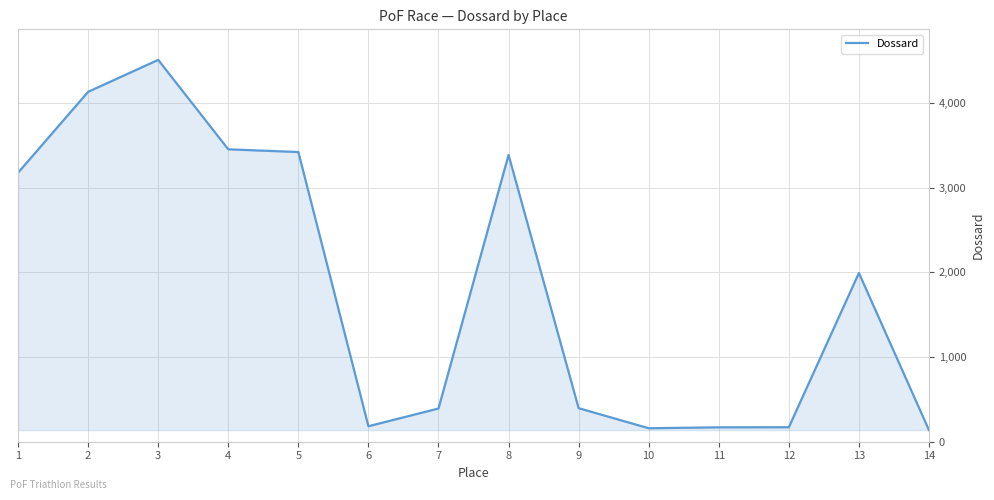

The value at 10 is 159. True or false?

True